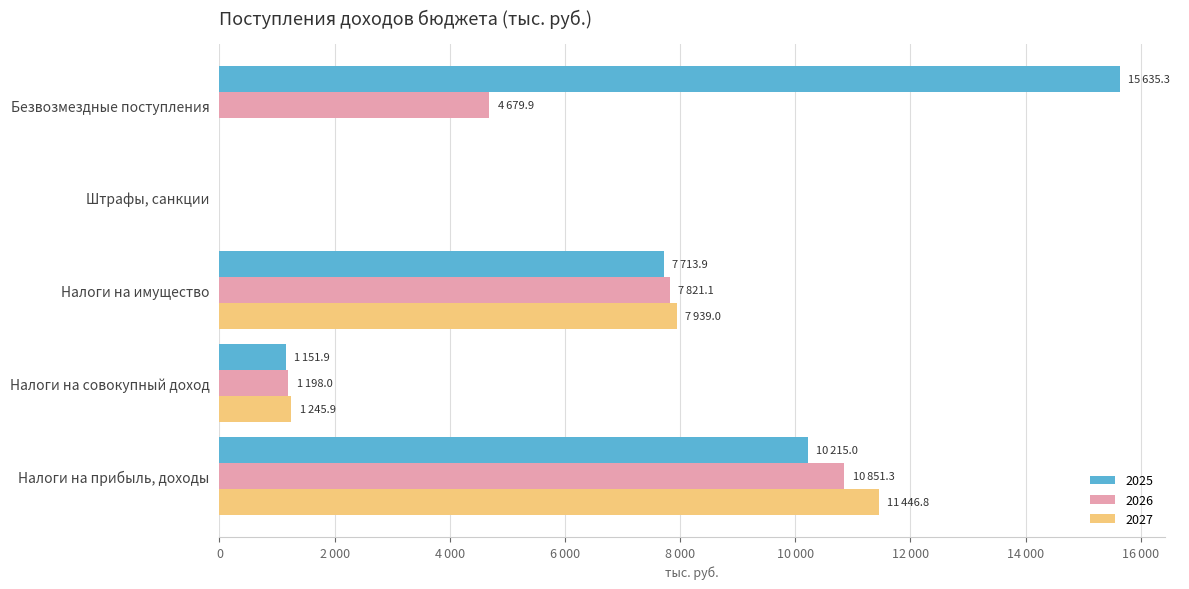

What are all the series names shown in the legend?

2025, 2026, 2027